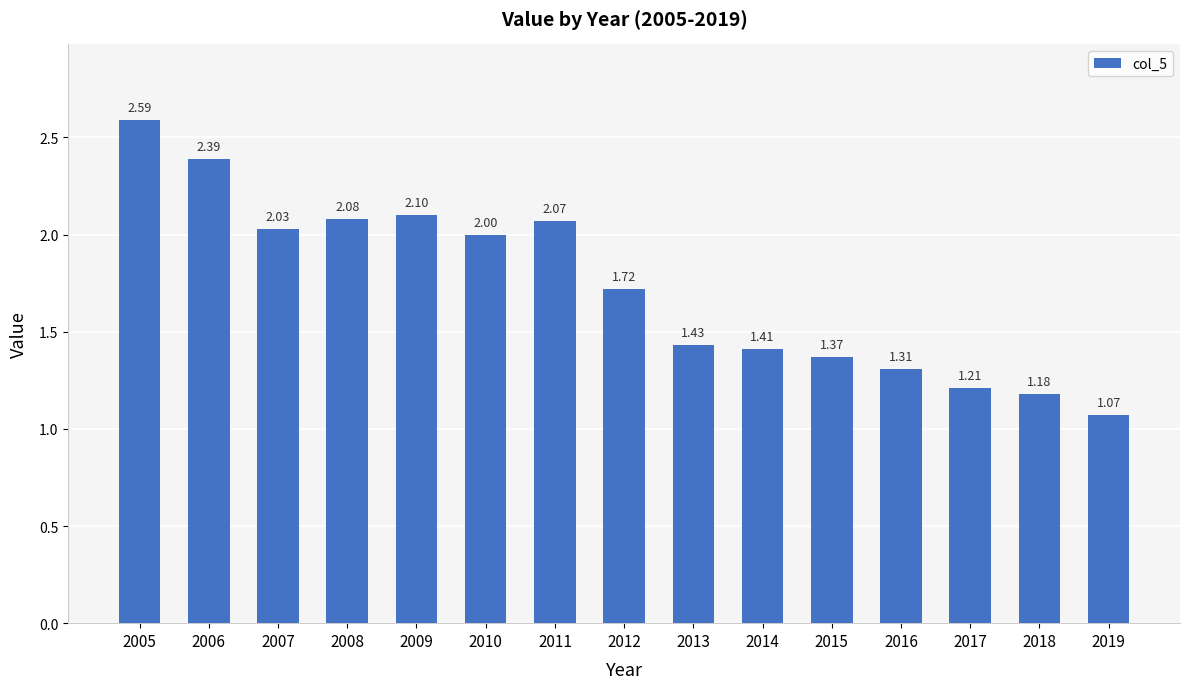

Approximately how many times larger is the value at 2009 compared to 2018?

1.8